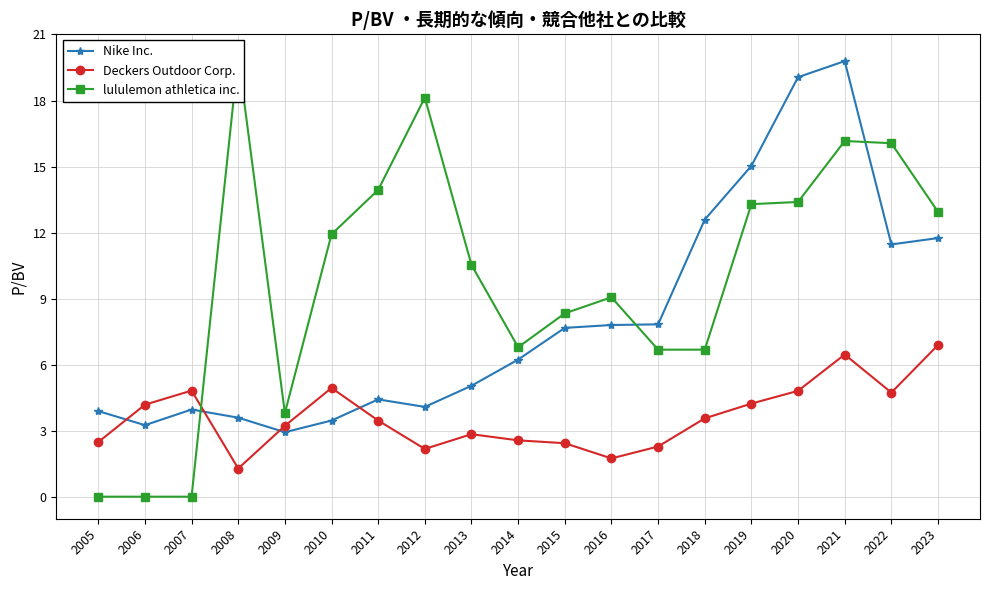

What is the difference between the second highest and minimum values in the Nike Inc. series?

16.1